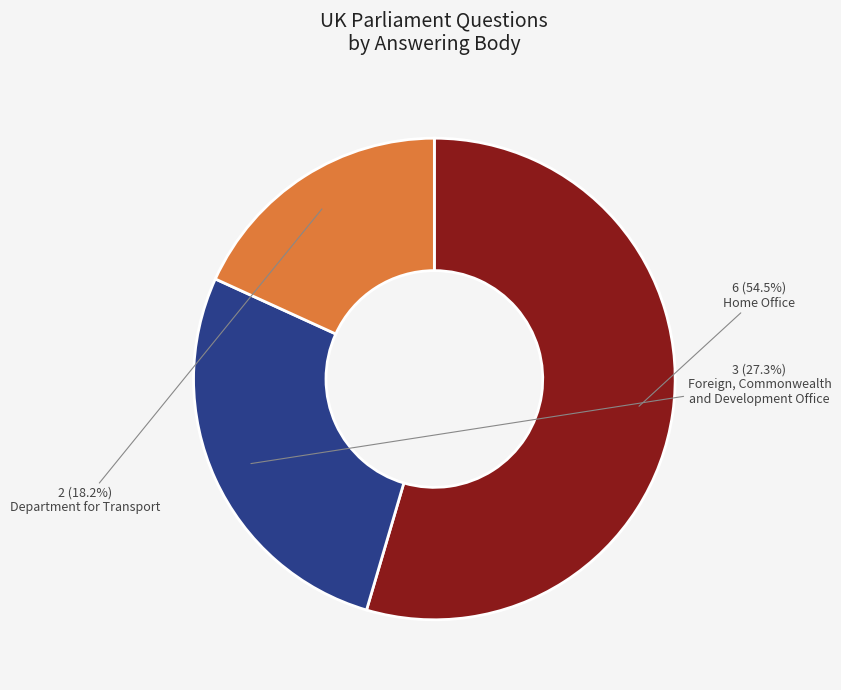

Count the number of slices in the pie.

3